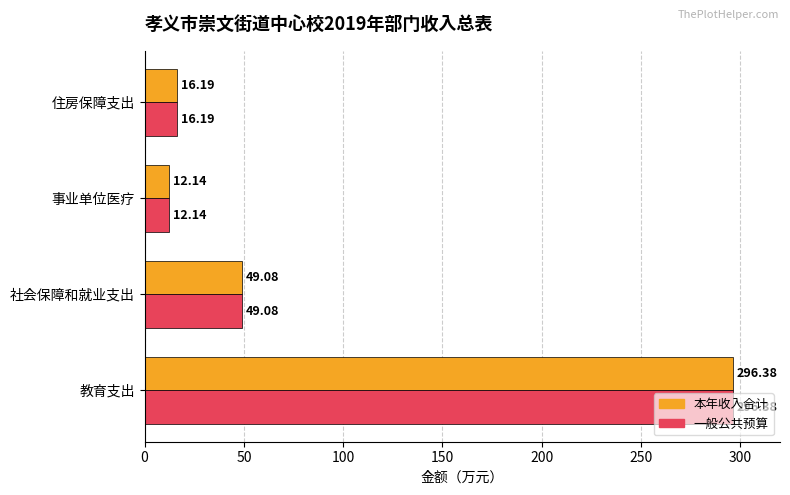

What is the maximum value for 本年收入合计?

296.4